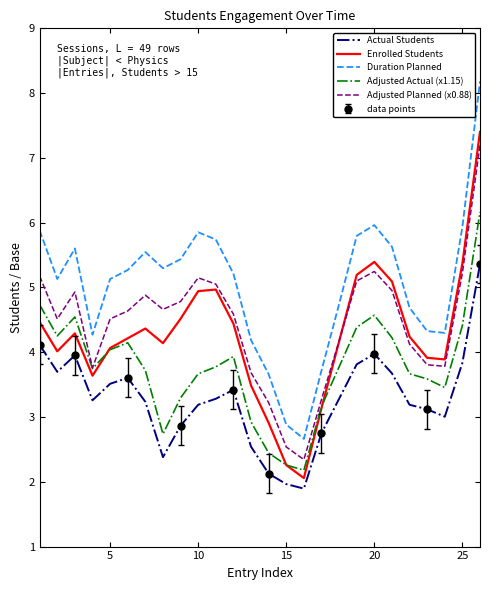

True or false: Actual Students and Adjusted Planned (x0.88) cross at least once.

False